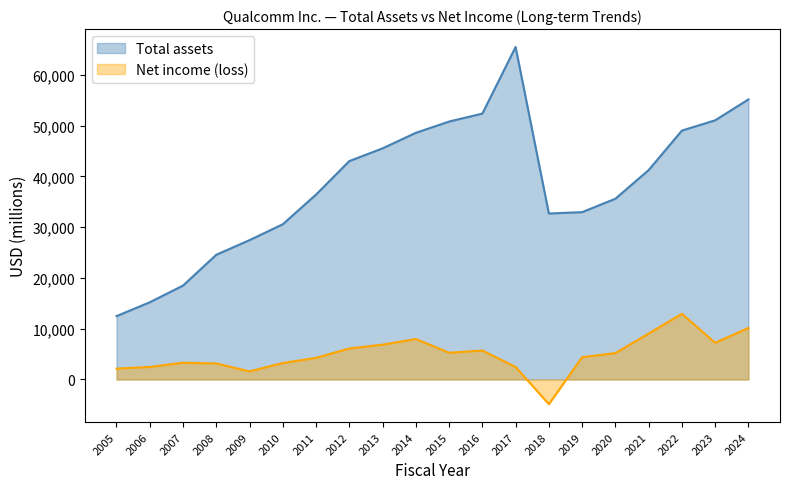

Which series has the largest total across all categories?

Total assets